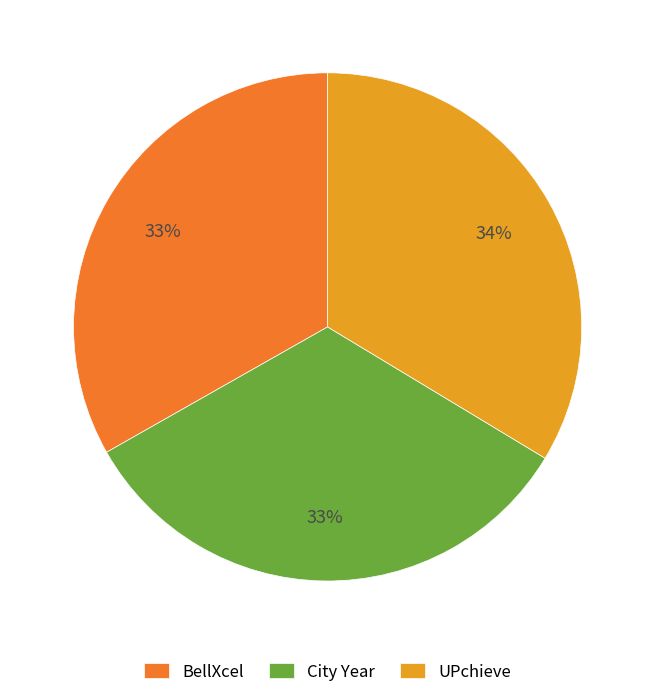

Do UPchieve and BellXcel together represent more than half of the pie?

Yes